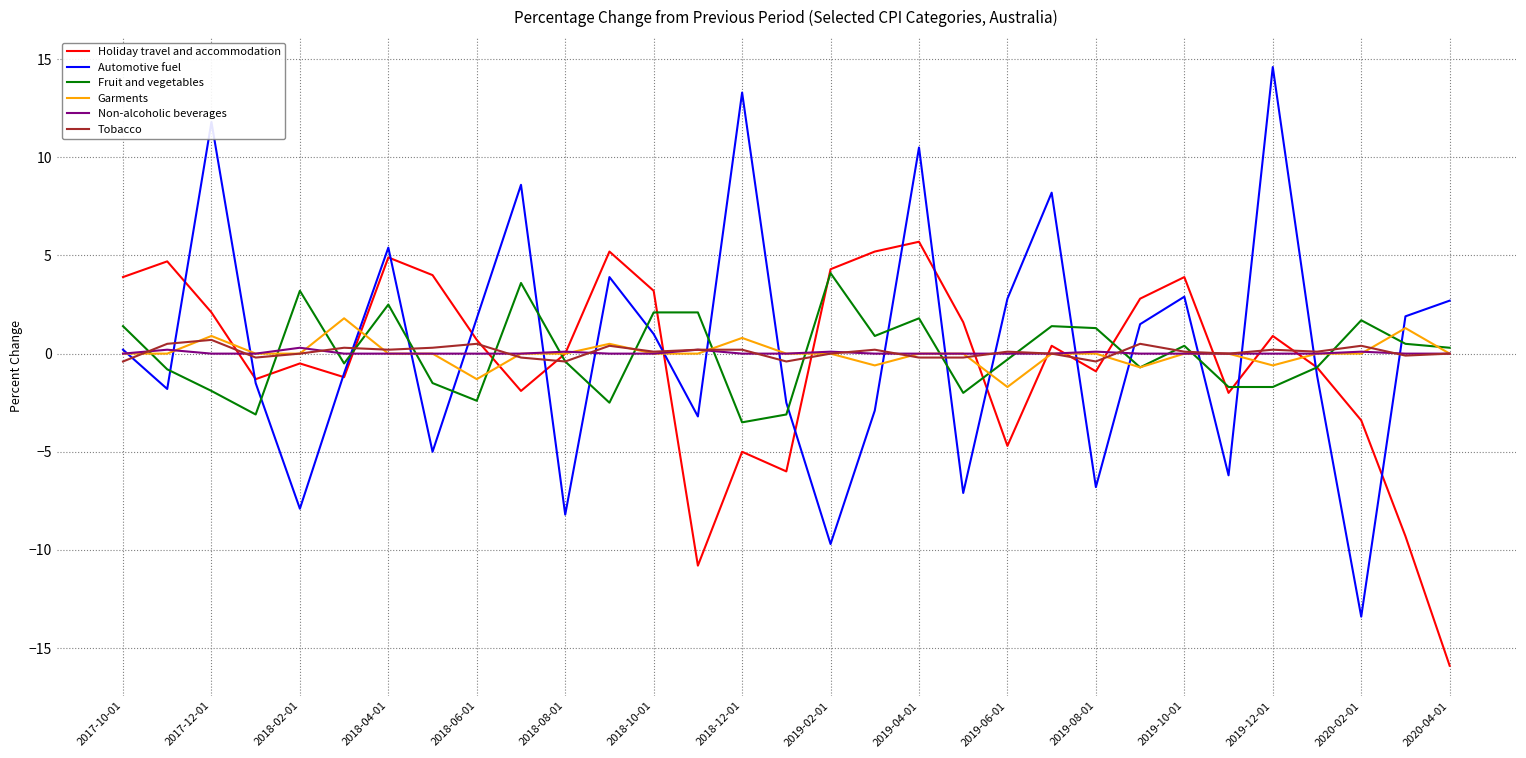

Which series has the widest spread of values?

Automotive fuel